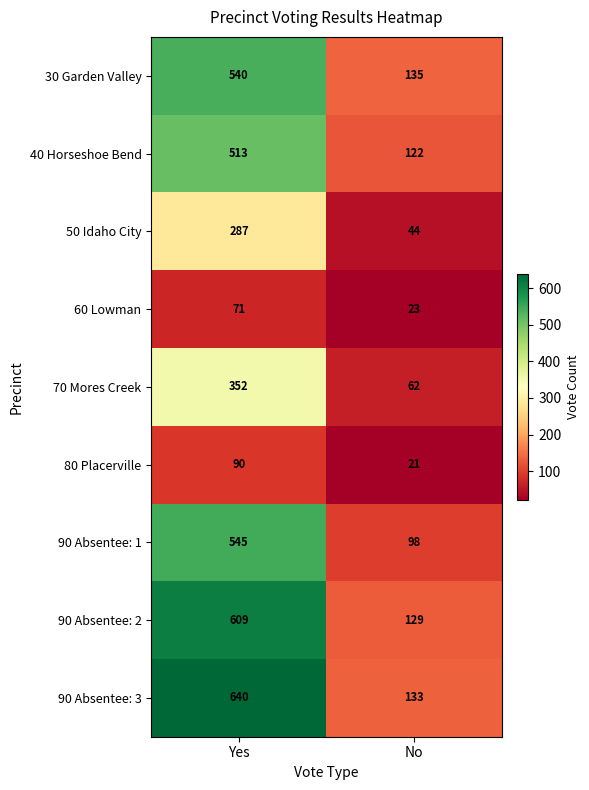

At how many categories does at least one series exceed 577?

1